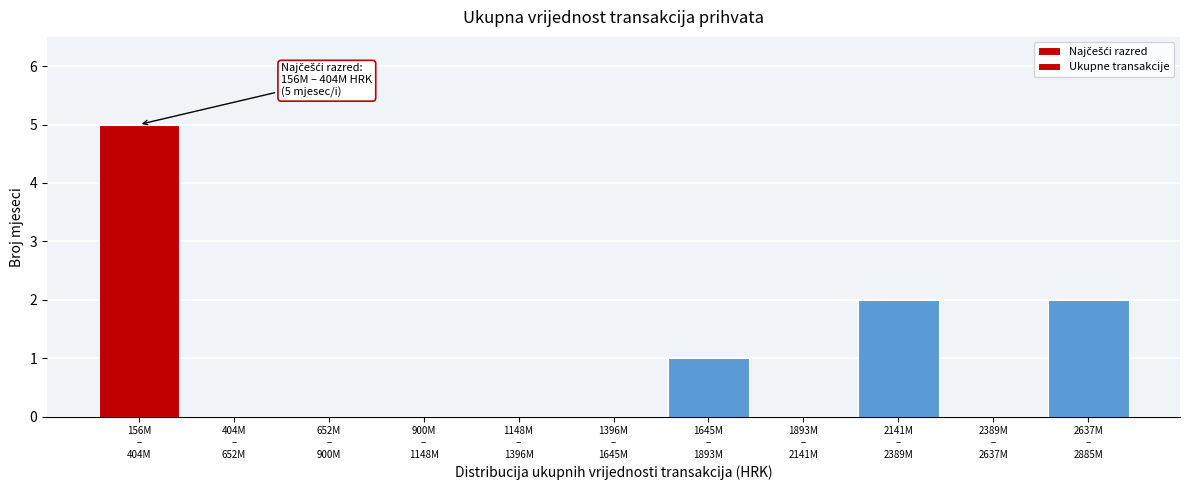

What is the sum of all values?

10